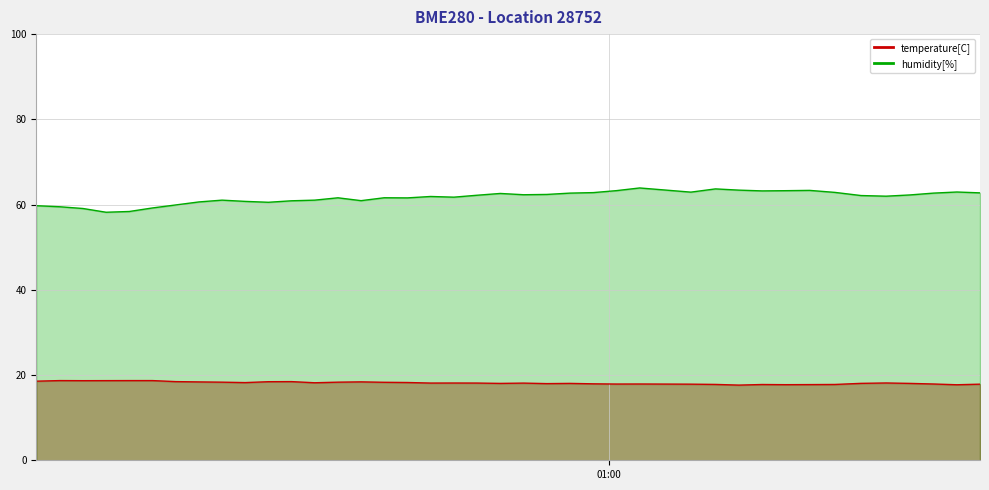

Rank the series by their maximum value, from highest to lowest.

humidity, temperature